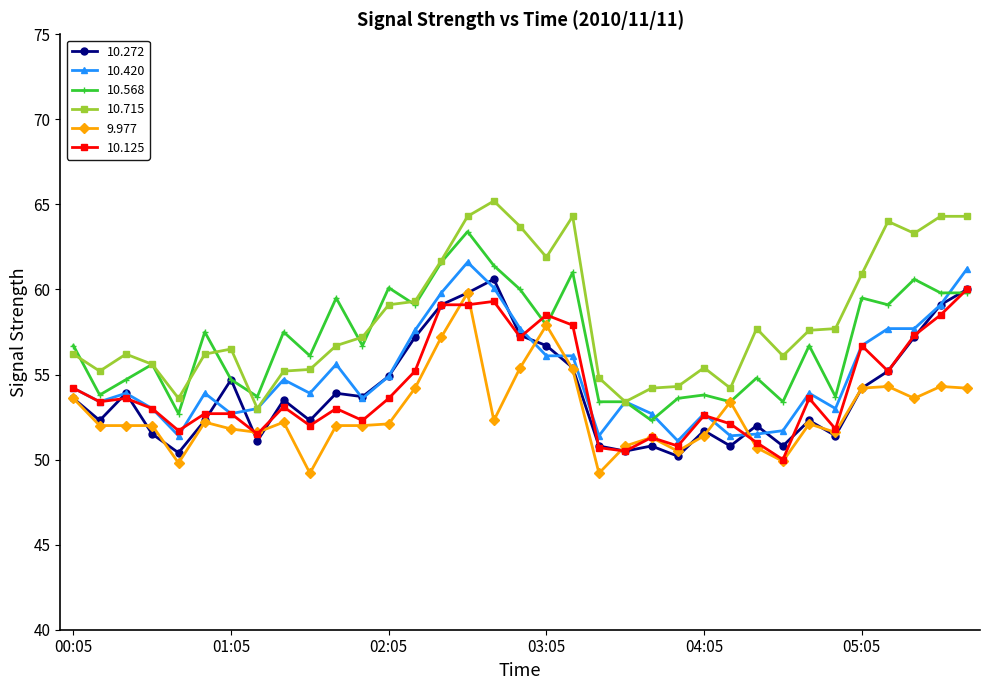

What is the maximum value shown in the chart?

65.2